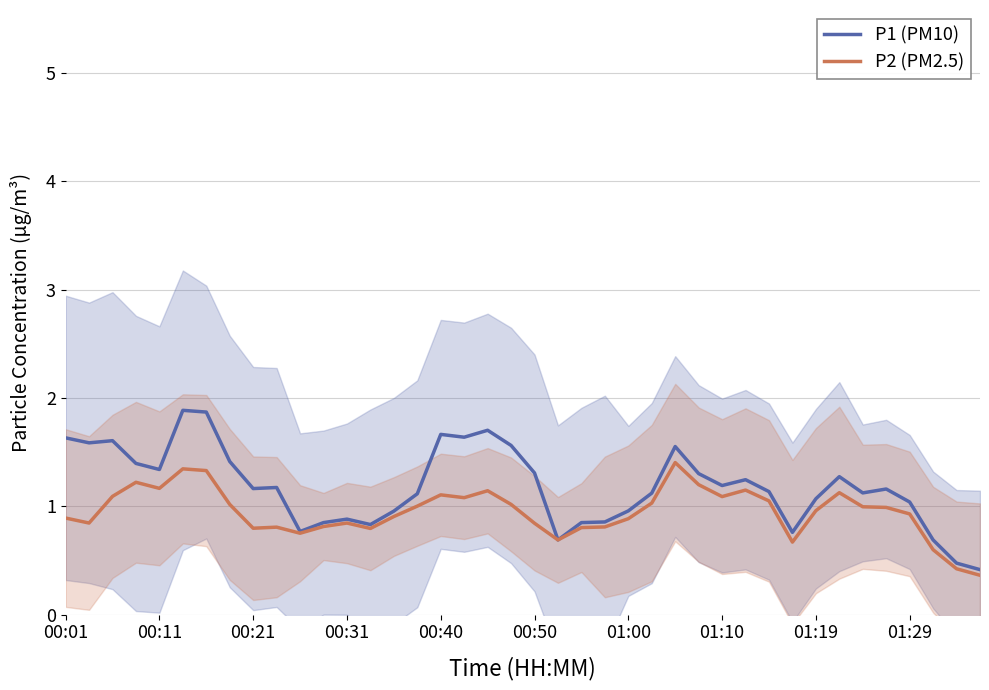

The value of P1 (PM10) at 00:11 is 1.3. True or false?

True